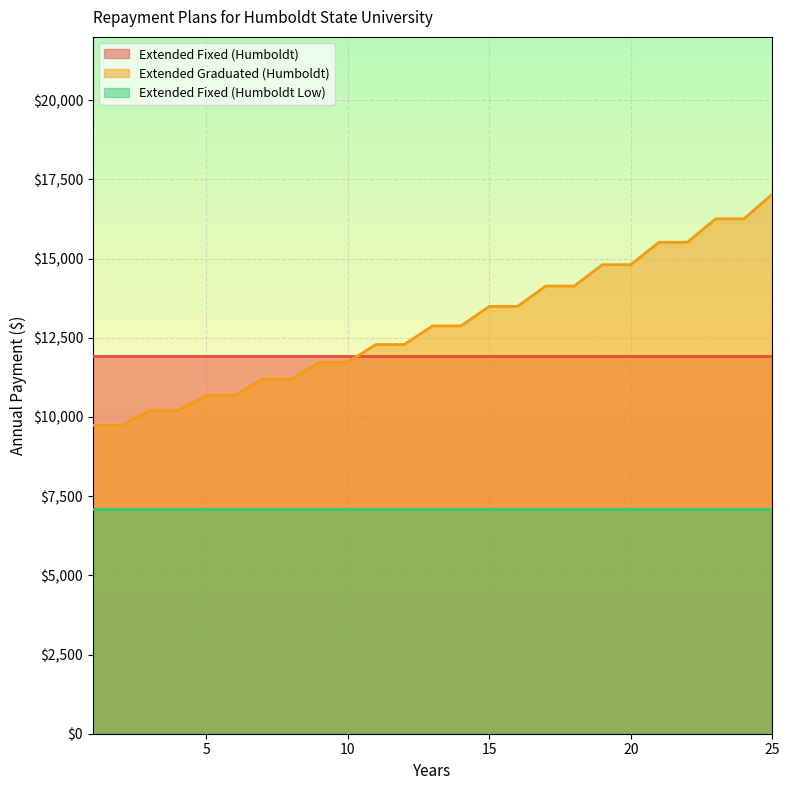

What is the value of the Extended Fixed (Humboldt) point at the 3rd from the left?

11922.0